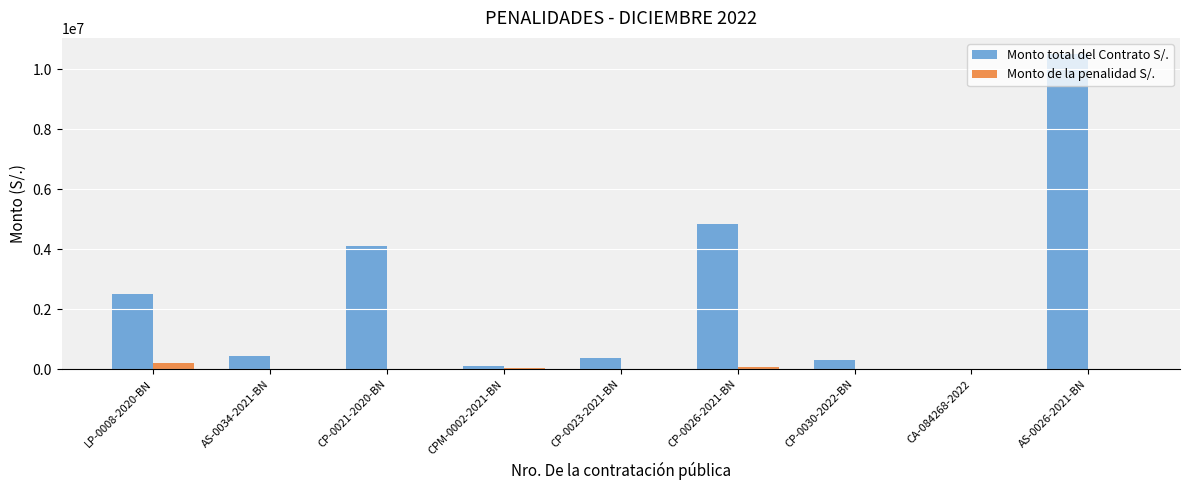

Is the value of Monto total del Contrato S/. at CP-0023-2021-BN greater than the value of Monto de la penalidad S/. at CPM-0002-2021-BN?

Yes